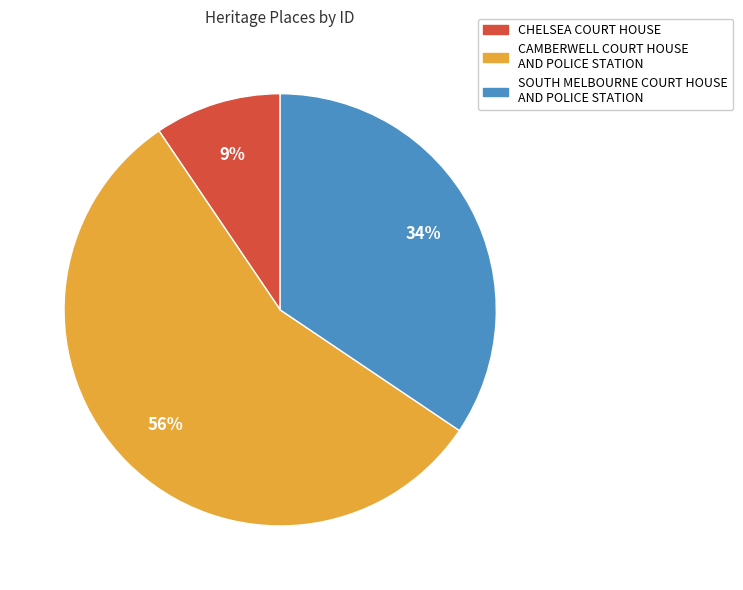

To the nearest percent, what portion does SOUTH MELBOURNE COURT HOUSE AND POLICE STATION represent?

34%